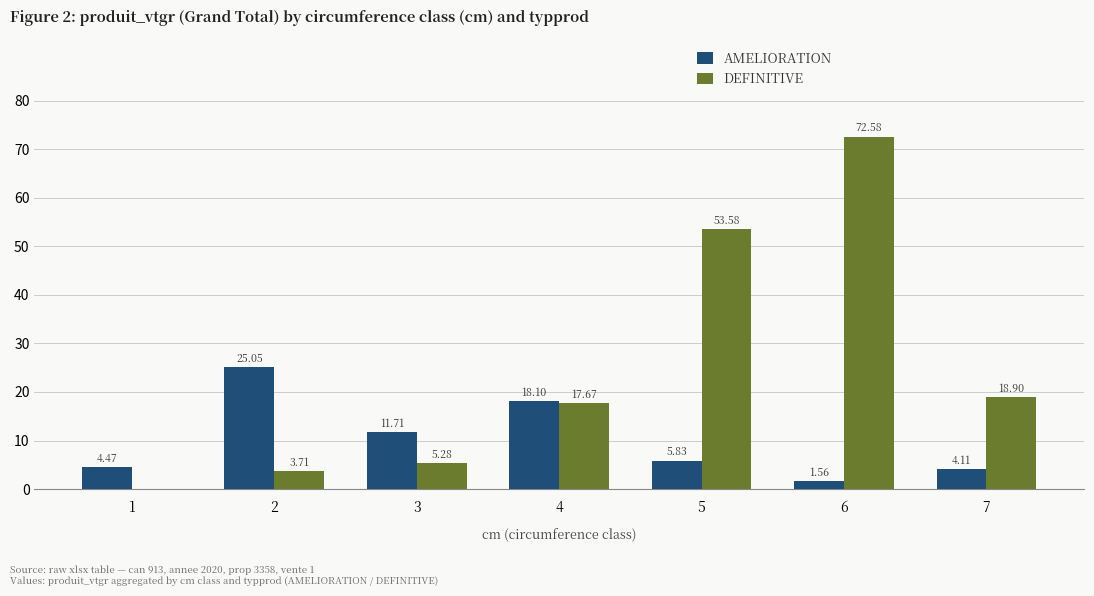

Where does the DEFINITIVE series first go above 17?

4